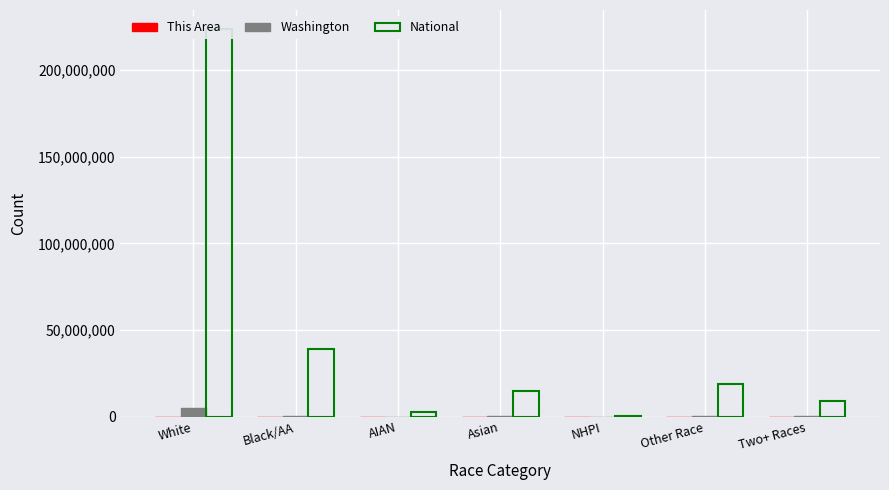

Rank the series by their maximum value, from highest to lowest.

National, Washington, This Area